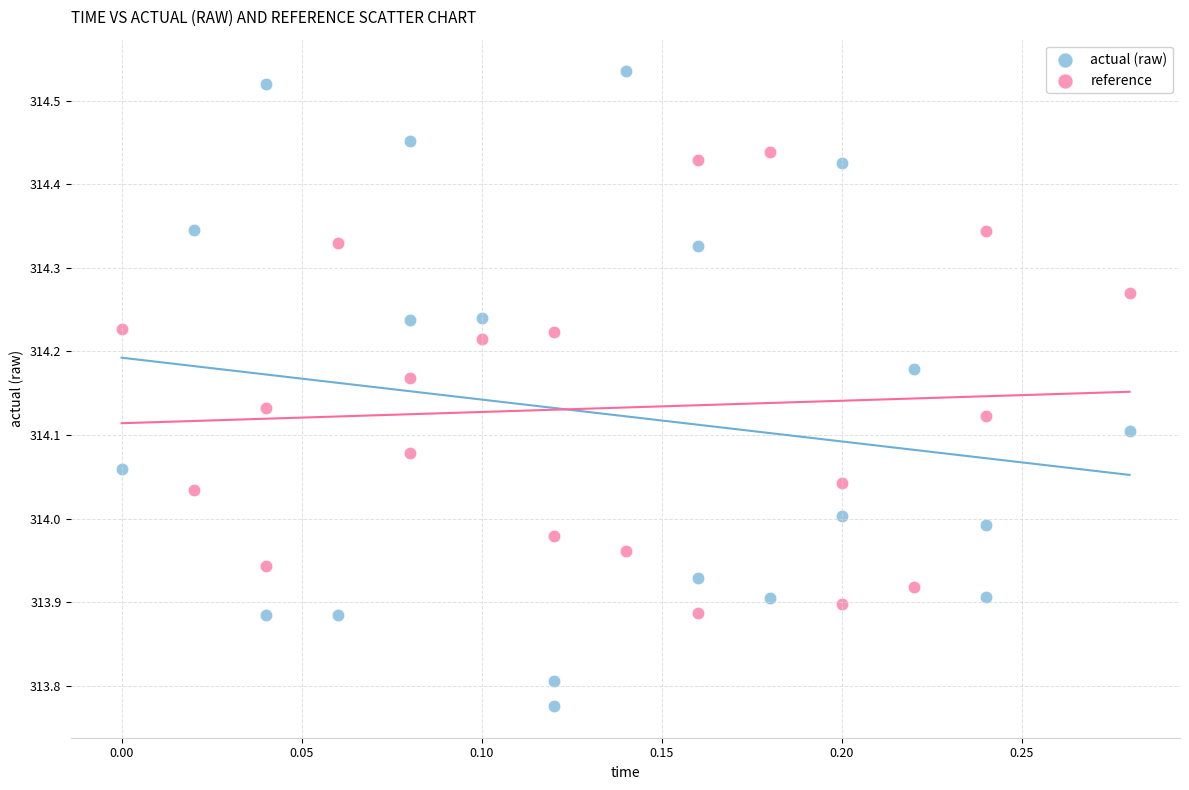

Which series contains the lowest Y value?

actual (raw)